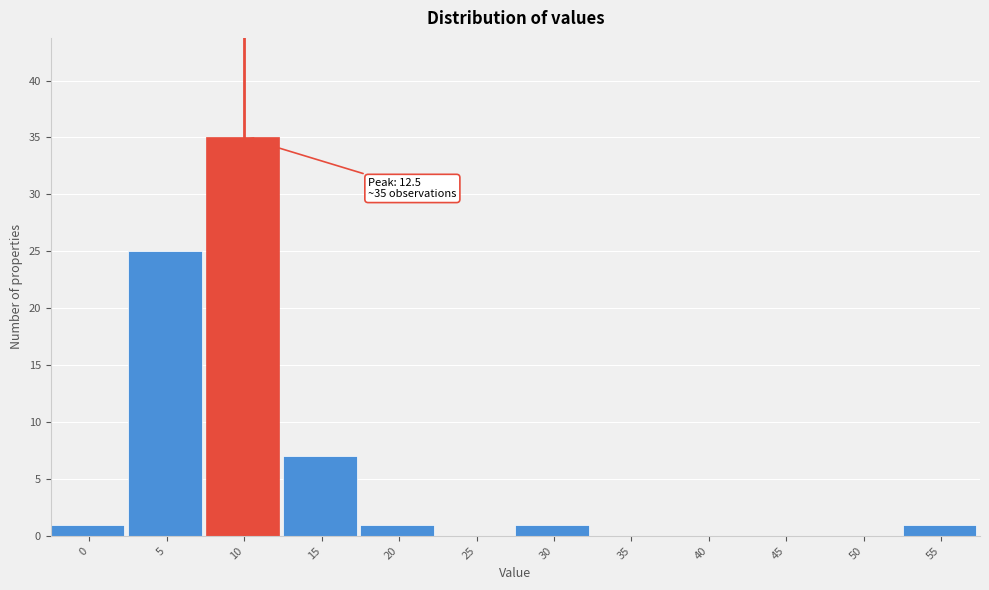

Reading left to right, what are all the values shown in this chart?

0=1	5=25	10=35	15=7	20=1	25=0	30=1	35=0	40=0	45=0	50=0	55=1